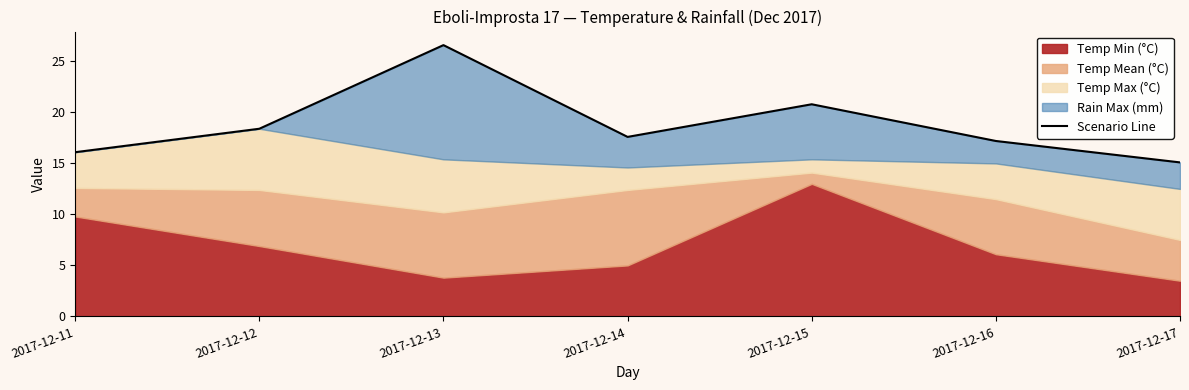

List the labels in order of value, largest first.

2017-12-13, 2017-12-15, 2017-12-12, 2017-12-14, 2017-12-16, 2017-12-11, 2017-12-17